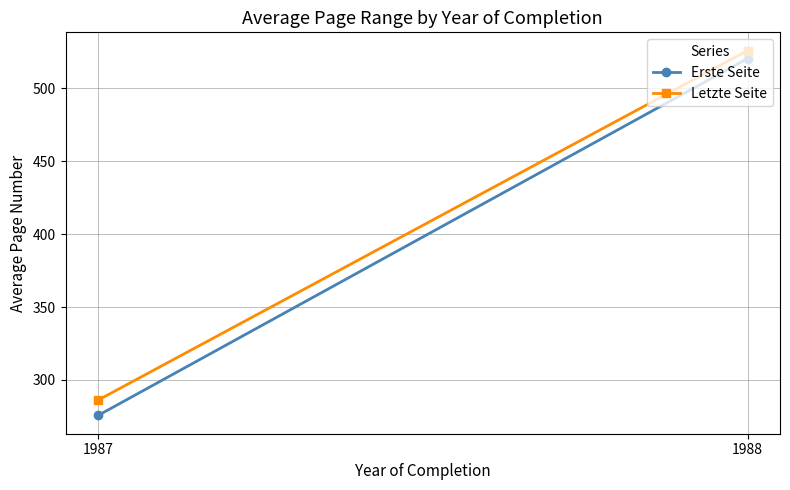

Read the Erste Seite value at 1987.

275.7